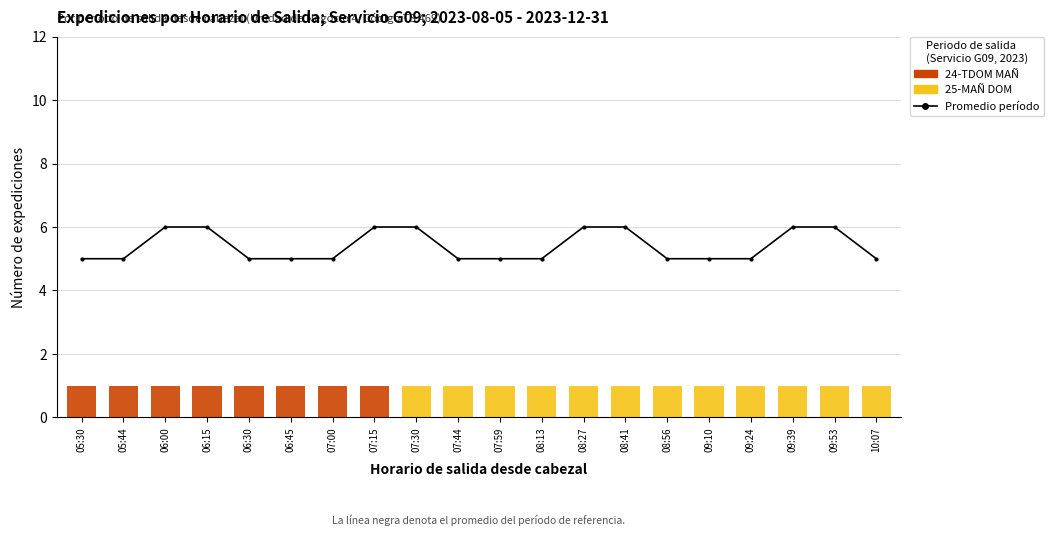

At how many categories does at least one series exceed 0?

20